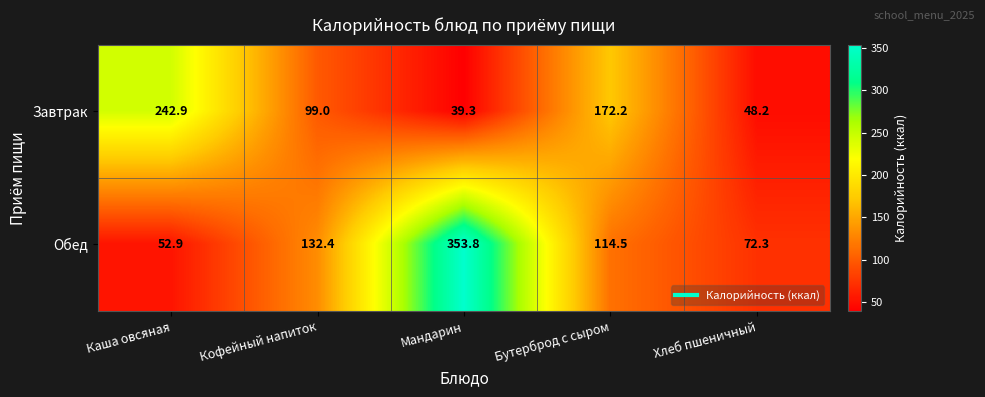

At which category does the chart reach its peak across all series?

Мандарин